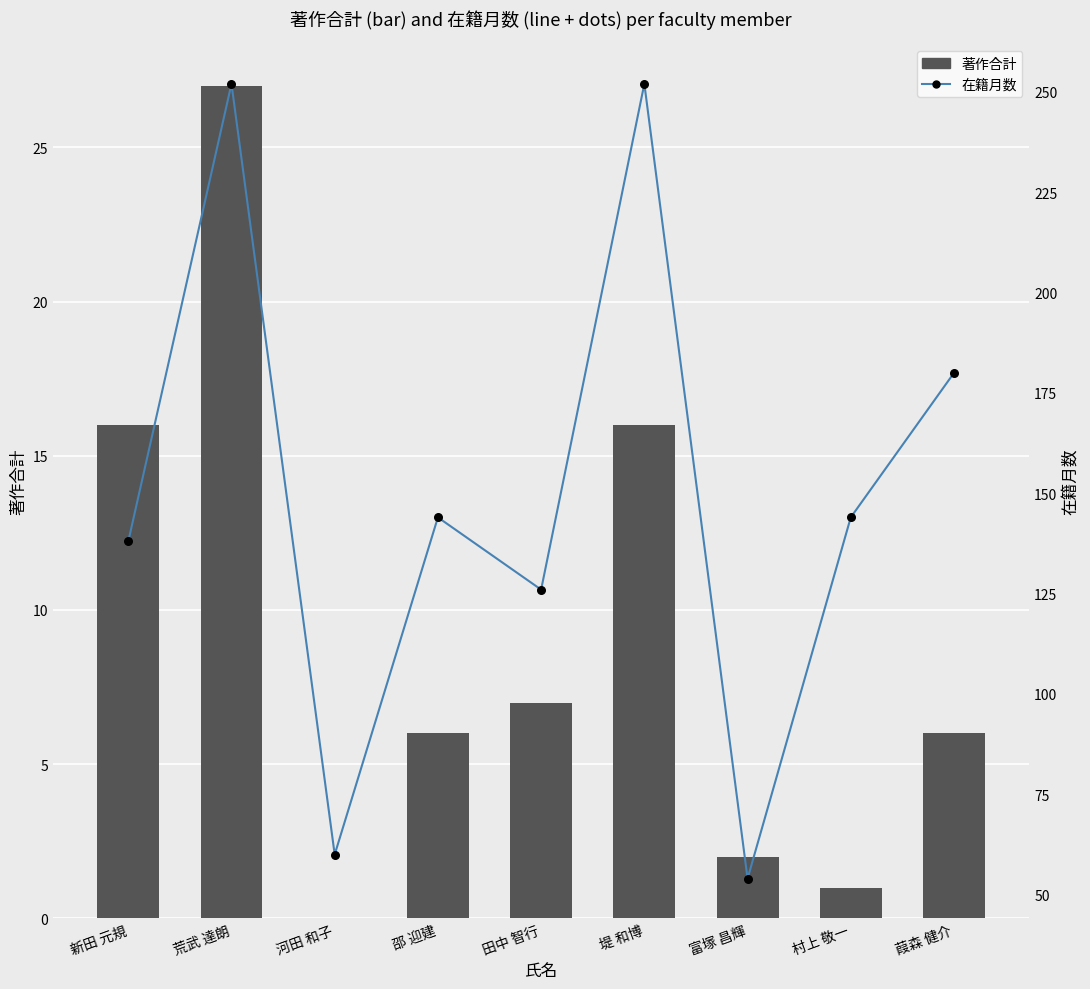

Which series contains the highest Y value?

在籍月数